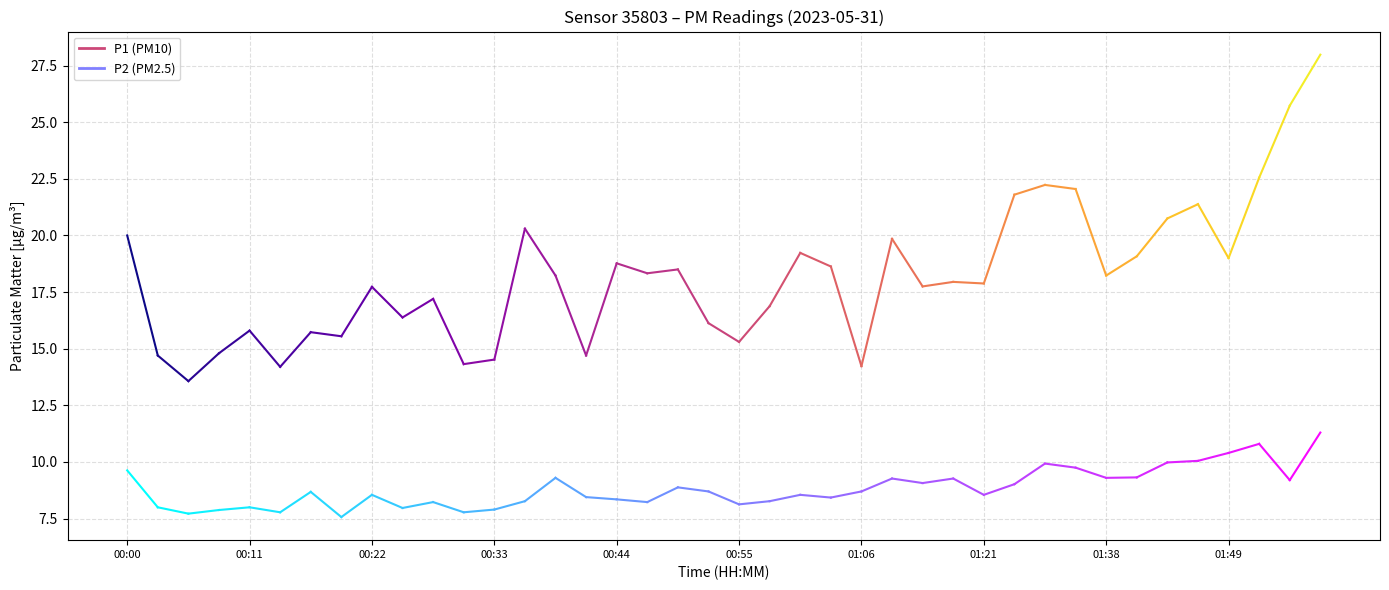

Which series has the largest total across all categories?

P1